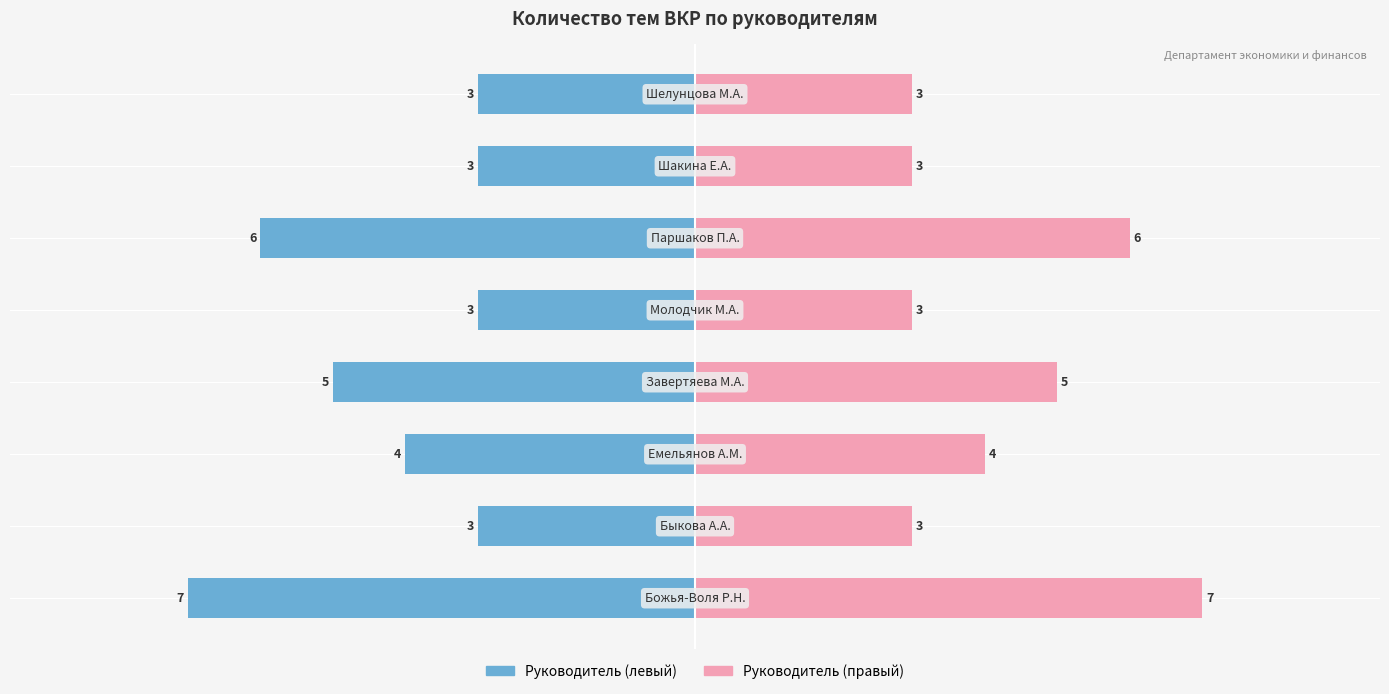

The Количество тем (правый) series shows 7 at 3. True or false?

False